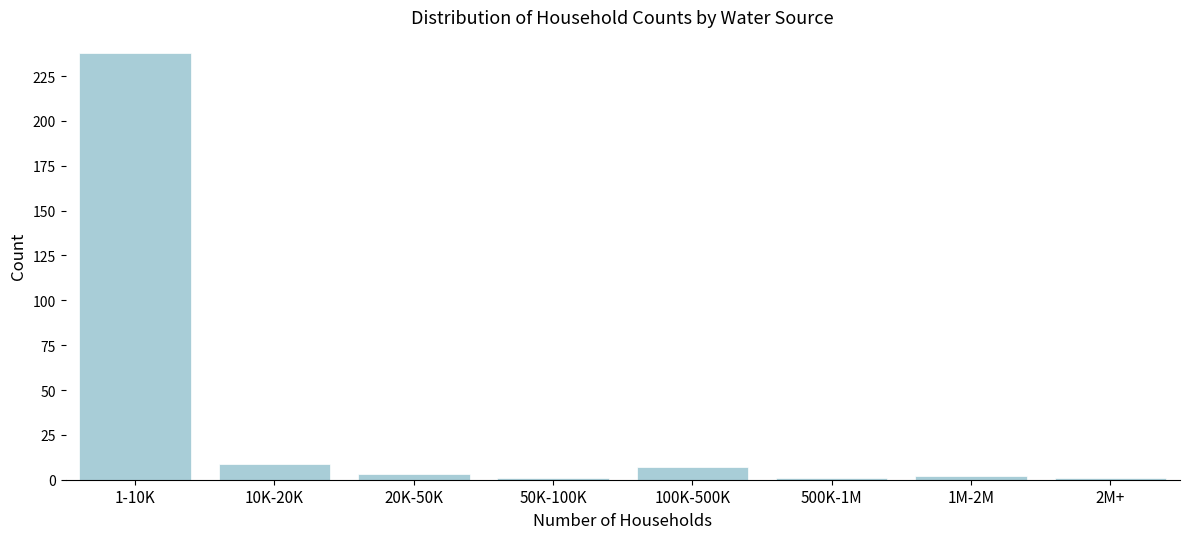

Reading left to right, list all the values displayed in this chart.

238	9	3	1	7	1	2	1